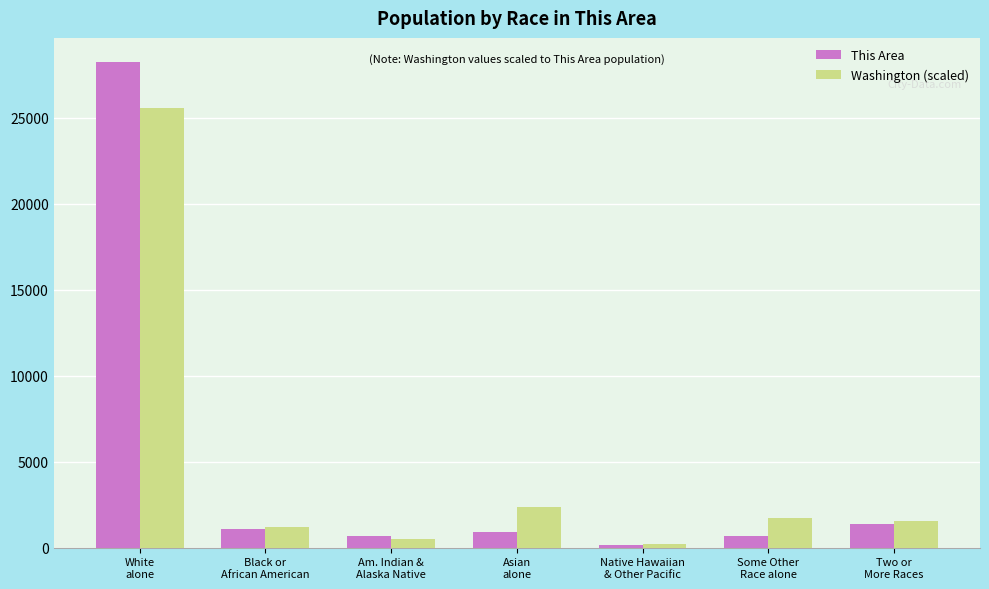

What is the difference between the maximum and minimum values in the Washington (scaled) series?

25359.5